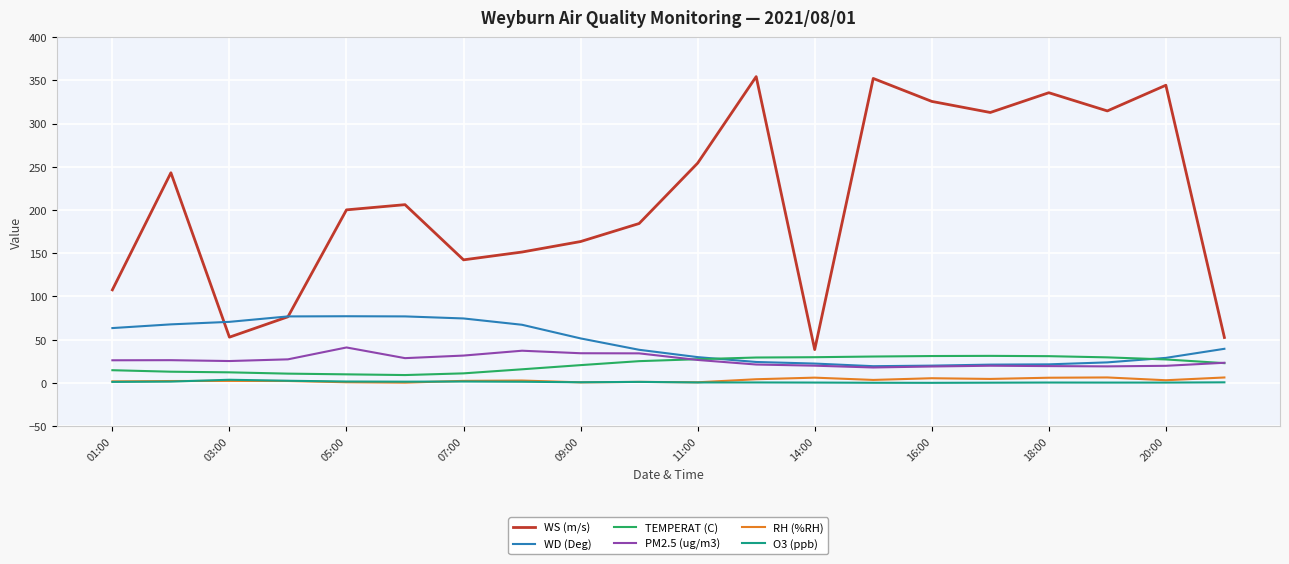

Count the number of data series in this chart.

6